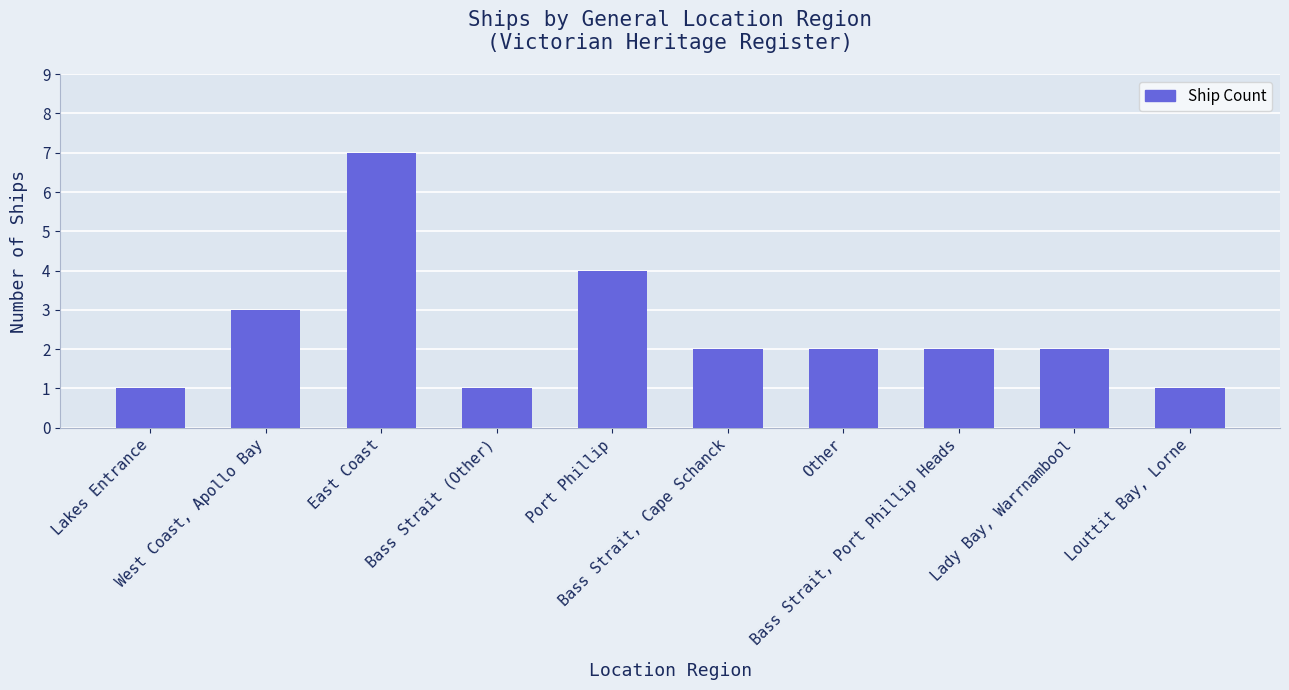

What is the change in value from West Coast, Apollo Bay to Lady Bay, Warrnambool?

-1